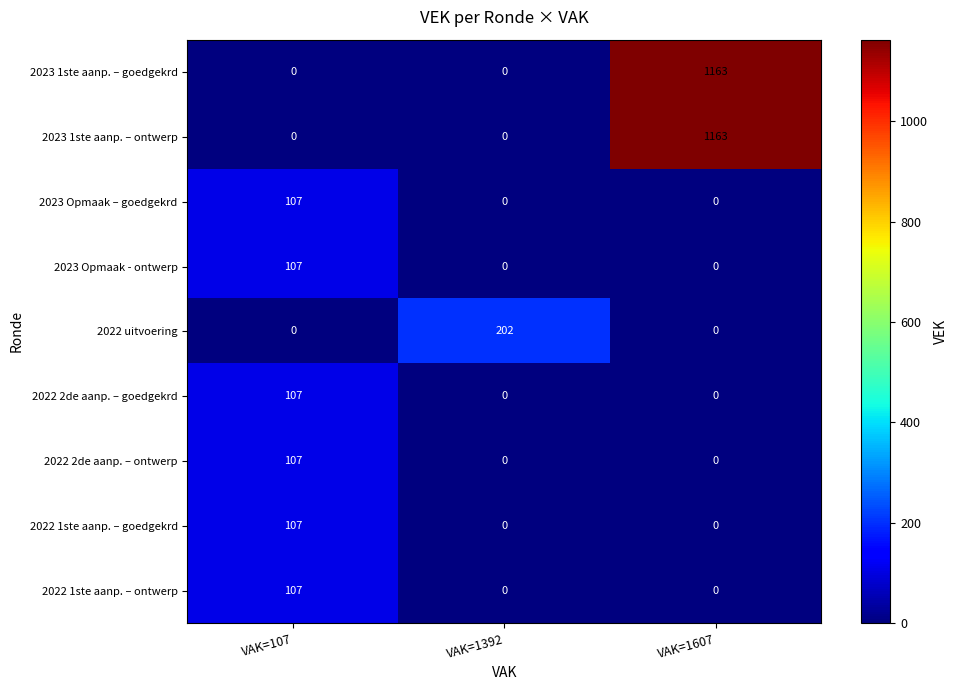

Reading left to right, list all the values displayed in this chart.

2023 1ste aanp. – goedgekrd: VAK=107=0	VAK=1392=0	VAK=1607=1163
2023 1ste aanp. – ontwerp: VAK=107=0	VAK=1392=0	VAK=1607=1163
2023 Opmaak – goedgekrd: VAK=107=107	VAK=1392=0	VAK=1607=0
2023 Opmaak - ontwerp: VAK=107=107	VAK=1392=0	VAK=1607=0
2022 uitvoering: VAK=107=0	VAK=1392=202	VAK=1607=0
2022 2de aanp. – goedgekrd: VAK=107=107	VAK=1392=0	VAK=1607=0
2022 2de aanp. – ontwerp: VAK=107=107	VAK=1392=0	VAK=1607=0
2022 1ste aanp. – goedgekrd: VAK=107=107	VAK=1392=0	VAK=1607=0
2022 1ste aanp. – ontwerp: VAK=107=107	VAK=1392=0	VAK=1607=0